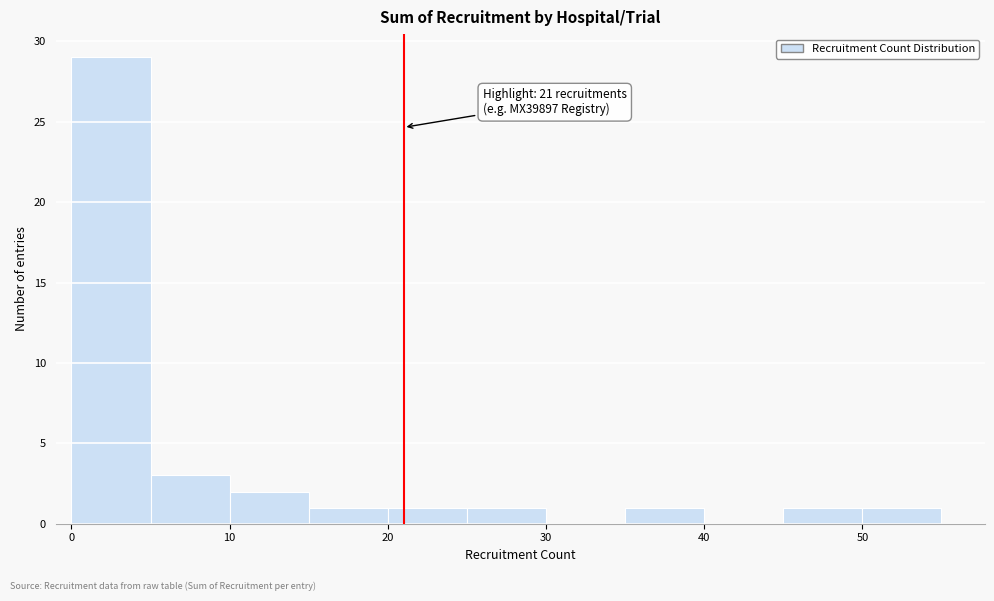

Which range on the x-axis has the tallest bar?

0 to 5